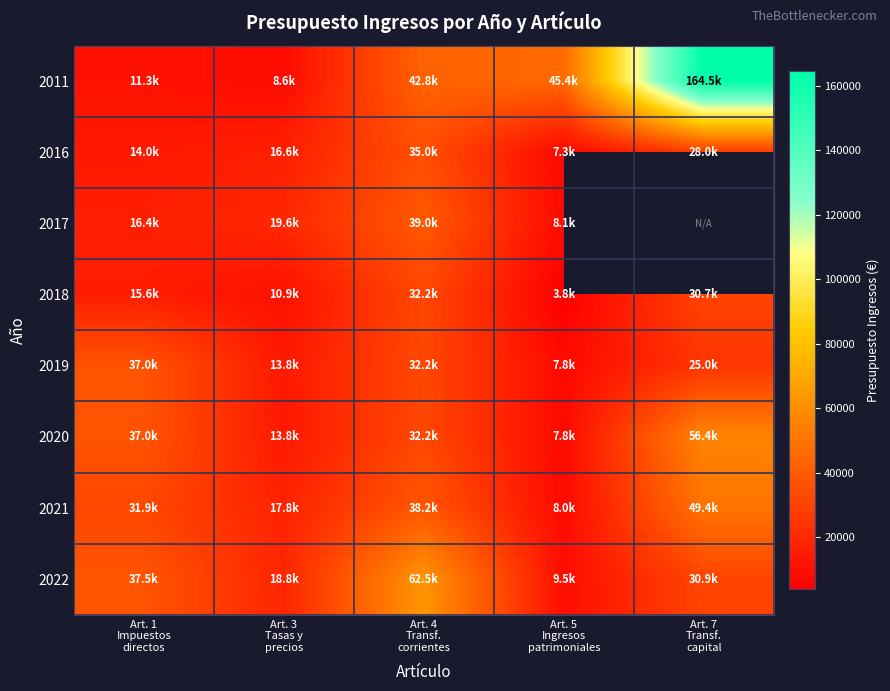

At which label does 2020 first exceed 32180?

Art. 1 Impuestos directos